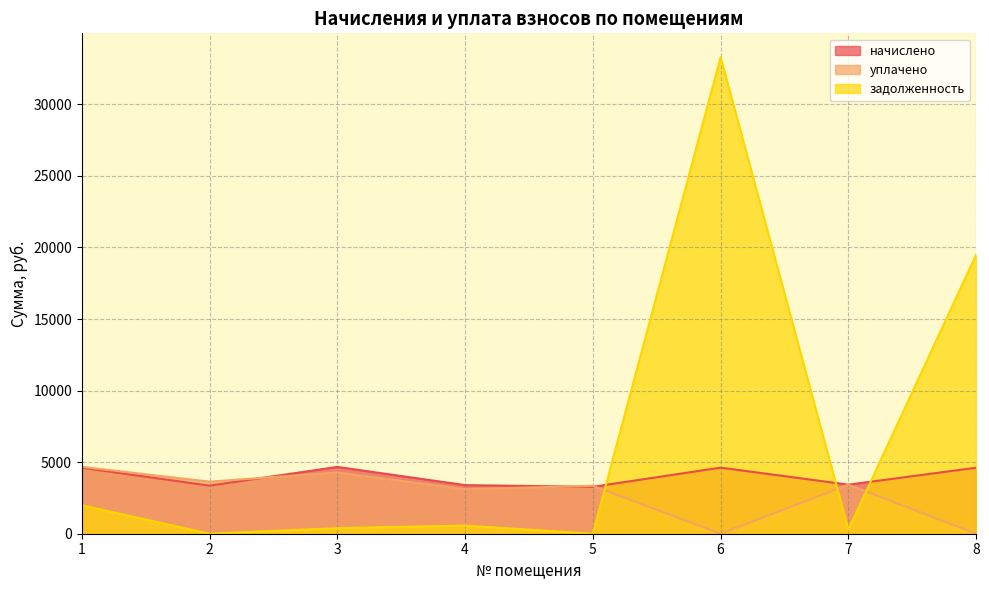

Is the value of уплачено at 4 greater than the value of задолженность at 6?

No